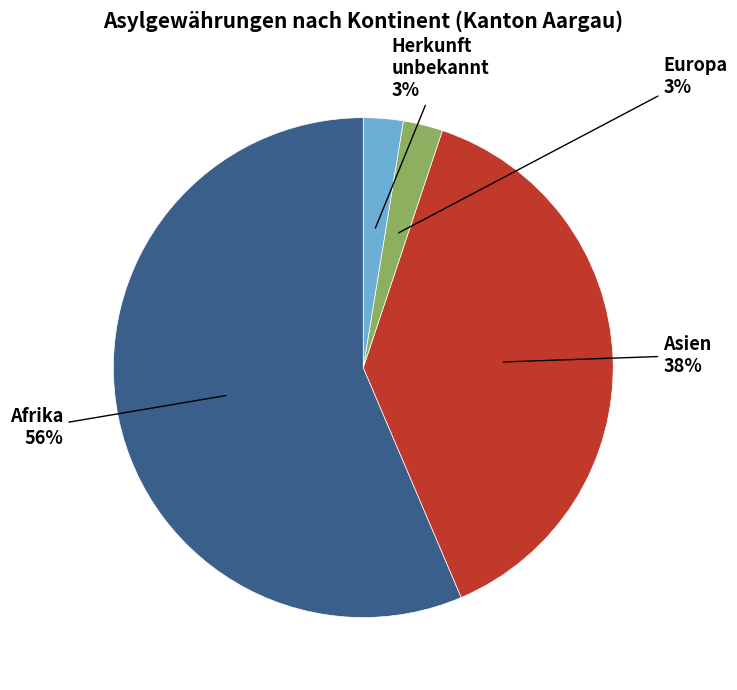

To the nearest percent, what is the average slice percentage?

25%